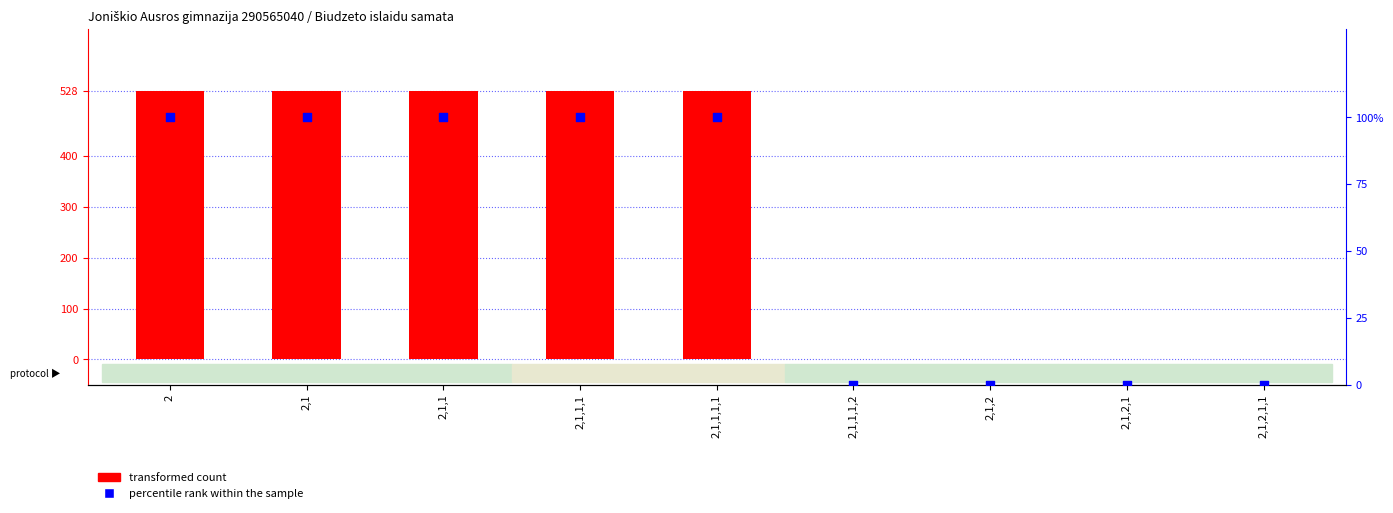

At which category is the sum across all series the highest?

2